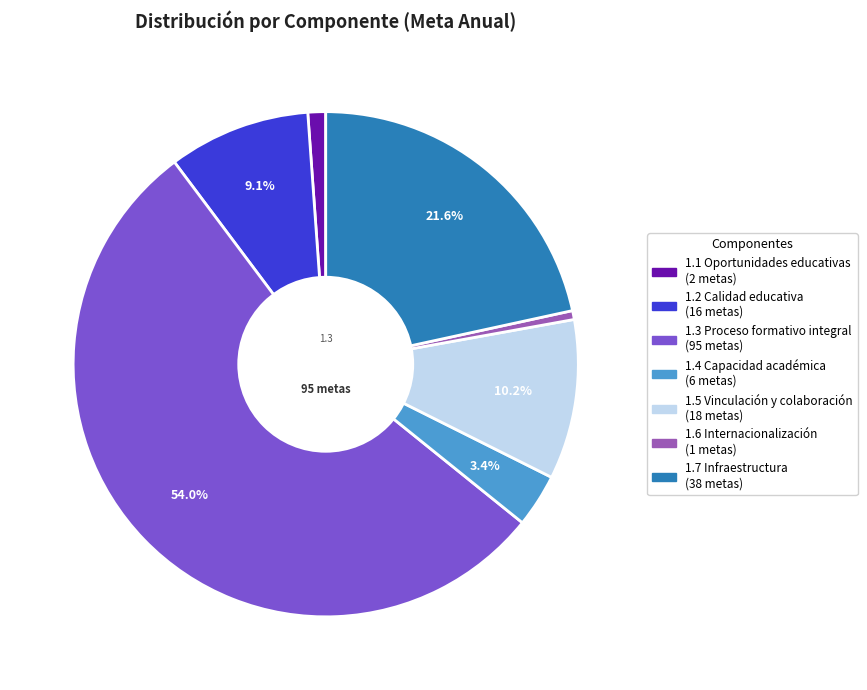

Which has a higher value, 1.1 Oportunidades educativas or 1.4 Capacidad académica?

1.4 Capacidad académica